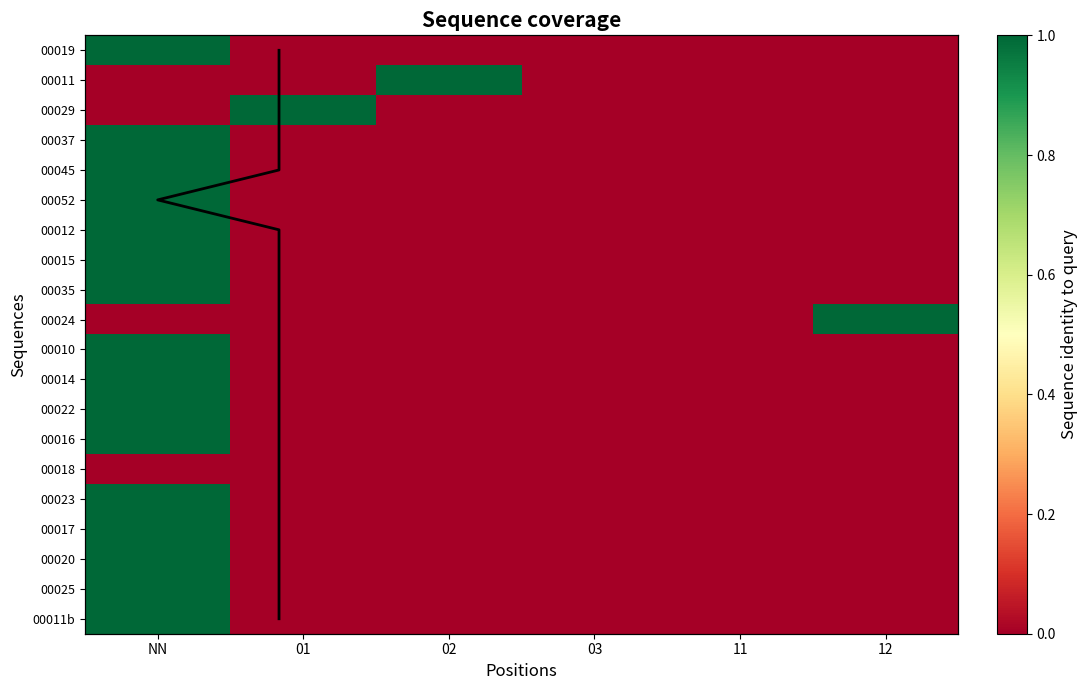

Which series has the largest total across all categories?

00019